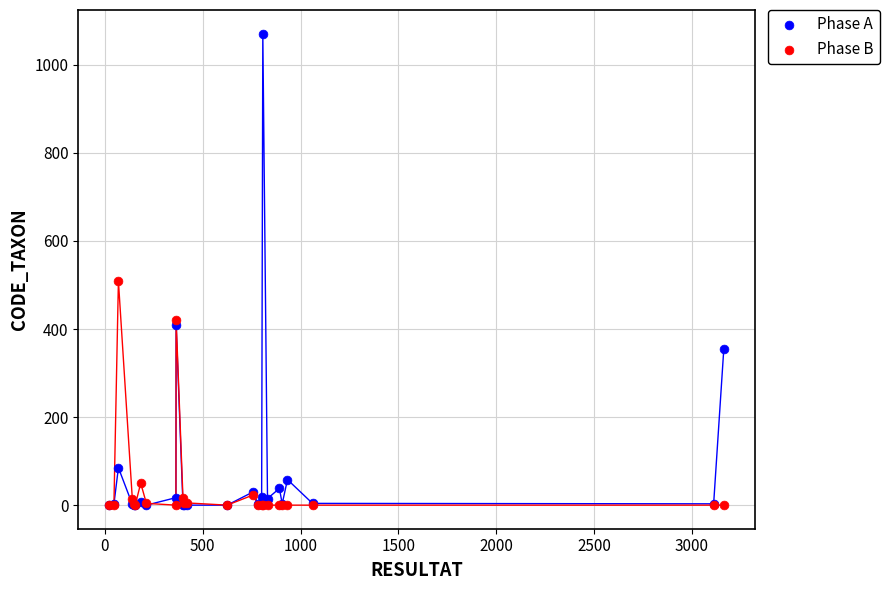

Which series contains the highest Y value?

Phase A